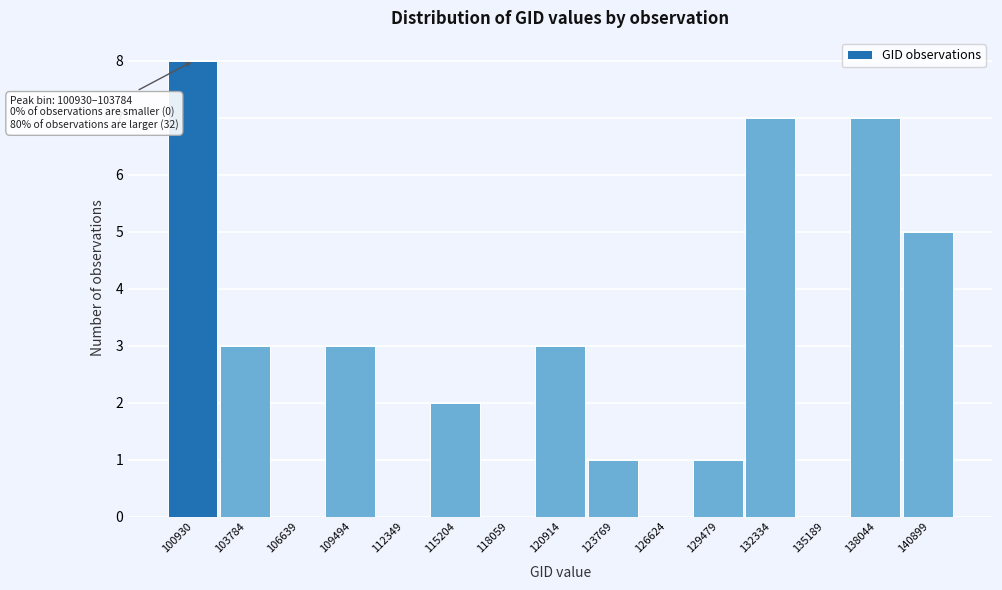

Reading left to right, list all the values displayed in this chart.

100930=8	103784=3	106639=0	109494=3	112349=0	115204=2	118059=0	120914=3	123769=1	126624=0	129479=1	132334=7	135189=0	138044=7	140899=5